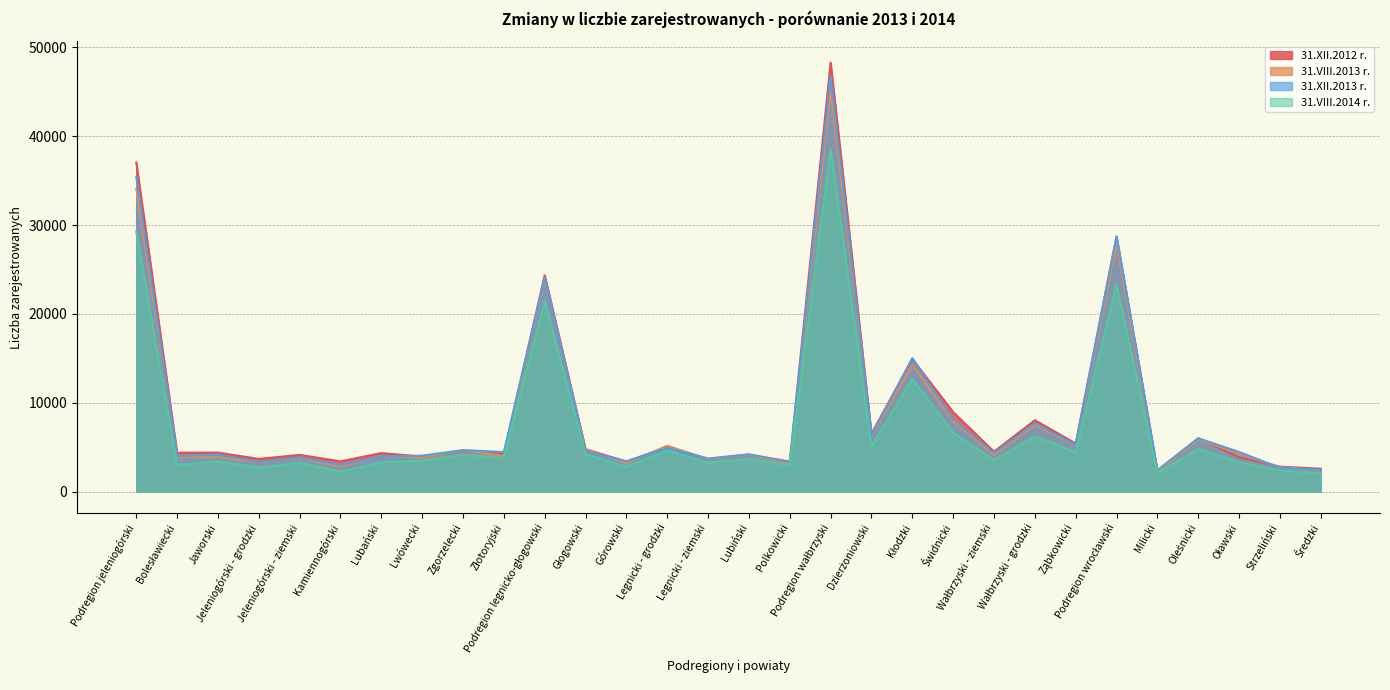

Reading left to right, list all the values displayed in this chart.

31.XII.2012 r.: Podregion jeleniogórski=37049	Bolesławiecki=4369	Jaworski=4384	Jeleniogórski - grodzki=3673	Jeleniogórski - ziemski=4126	Kamiennogórski=3395	Lubański=4328	Lwówecki=3932	Zgorzelecki=4580	Złotoryjski=4262	Podregion legnicko-głogowski=24353	Głogowski=4774	Górowski=3369	Legnicki - grodzki=5018	Legnicki - ziemski=3661	Lubiński=4158	Polkowicki=3373	Podregion wałbrzyski=48289	Dzierżoniowski=6504	Kłodzki=14917	Świdnicki=8942	Wałbrzyski - ziemski=4488	Wałbrzyski - grodzki=8029	Ząbkowicki=5409	Podregion wrocławski=28681	Milicki=2351	Oleśnicki=5989	Oławski=3863	Strzeliński=2801	Średzki=2567
31.VIII.2013 r.: Podregion jeleniogórski=34081	Bolesławiecki=3887	Jaworski=3865	Jeleniogórski - grodzki=3263	Jeleniogórski - ziemski=3782	Kamiennogórski=2820	Lubański=4002	Lwówecki=3801	Zgorzelecki=4665	Złotoryjski=3996	Podregion legnicko-głogowski=23936	Głogowski=4716	Górowski=3210	Legnicki - grodzki=5151	Legnicki - ziemski=3654	Lubiński=4116	Polkowicki=3089	Podregion wałbrzyski=45152	Dzierżoniowski=6164	Kłodzki=14307	Świdnicki=7899	Wałbrzyski - ziemski=4118	Wałbrzyski - grodzki=7479	Ząbkowicki=5185	Podregion wrocławski=27931	Milicki=2189	Oleśnicki=5854	Oławski=4272	Strzeliński=2732	Średzki=2376
31.XII.2013 r.: Podregion jeleniogórski=35444	Bolesławiecki=4000	Jaworski=4171	Jeleniogórski - grodzki=3324	Jeleniogórski - ziemski=3842	Kamiennogórski=2997	Lubański=3957	Lwówecki=4039	Zgorzelecki=4666	Złotoryjski=4448	Podregion legnicko-głogowski=24077	Głogowski=4558	Górowski=3415	Legnicki - grodzki=4891	Legnicki - ziemski=3723	Lubiński=4184	Polkowicki=3306	Podregion wałbrzyski=46741	Dzierżoniowski=6280	Kłodzki=15024	Świdnicki=8138	Wałbrzyski - ziemski=4339	Wałbrzyski - grodzki=7700	Ząbkowicki=5260	Podregion wrocławski=28744	Milicki=2398	Oleśnicki=5993	Oławski=4456	Strzeliński=2670	Średzki=2459
31.VIII.2014 r.: Podregion jeleniogórski=29277	Bolesławiecki=2986	Jaworski=3403	Jeleniogórski - grodzki=2689	Jeleniogórski - ziemski=3241	Kamiennogórski=2243	Lubański=3316	Lwówecki=3482	Zgorzelecki=4146	Złotoryjski=3771	Podregion legnicko-głogowski=21450	Głogowski=4192	Górowski=2792	Legnicki - grodzki=4599	Legnicki - ziemski=3251	Lubiński=3658	Polkowicki=2958	Podregion wałbrzyski=38558	Dzierżoniowski=5094	Kłodzki=12667	Świdnicki=6620	Wałbrzyski - ziemski=3538	Wałbrzyski - grodzki=6220	Ząbkowicki=4419	Podregion wrocławski=23295	Milicki=2074	Oleśnicki=4782	Oławski=3300	Strzeliński=2379	Średzki=2054